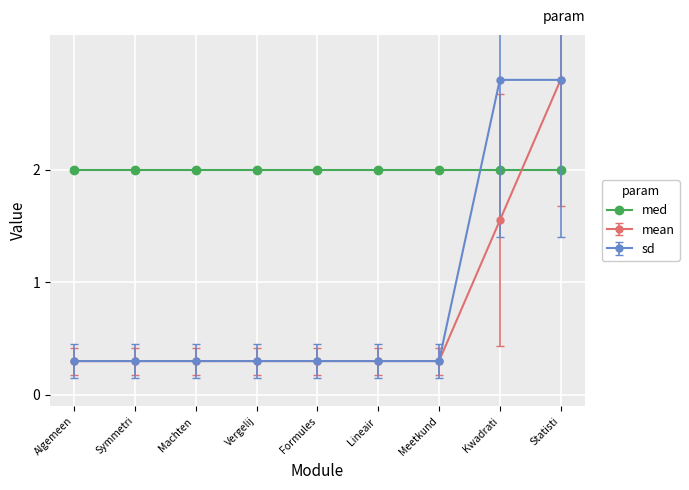

What is the lowest value of the med series?

2.0